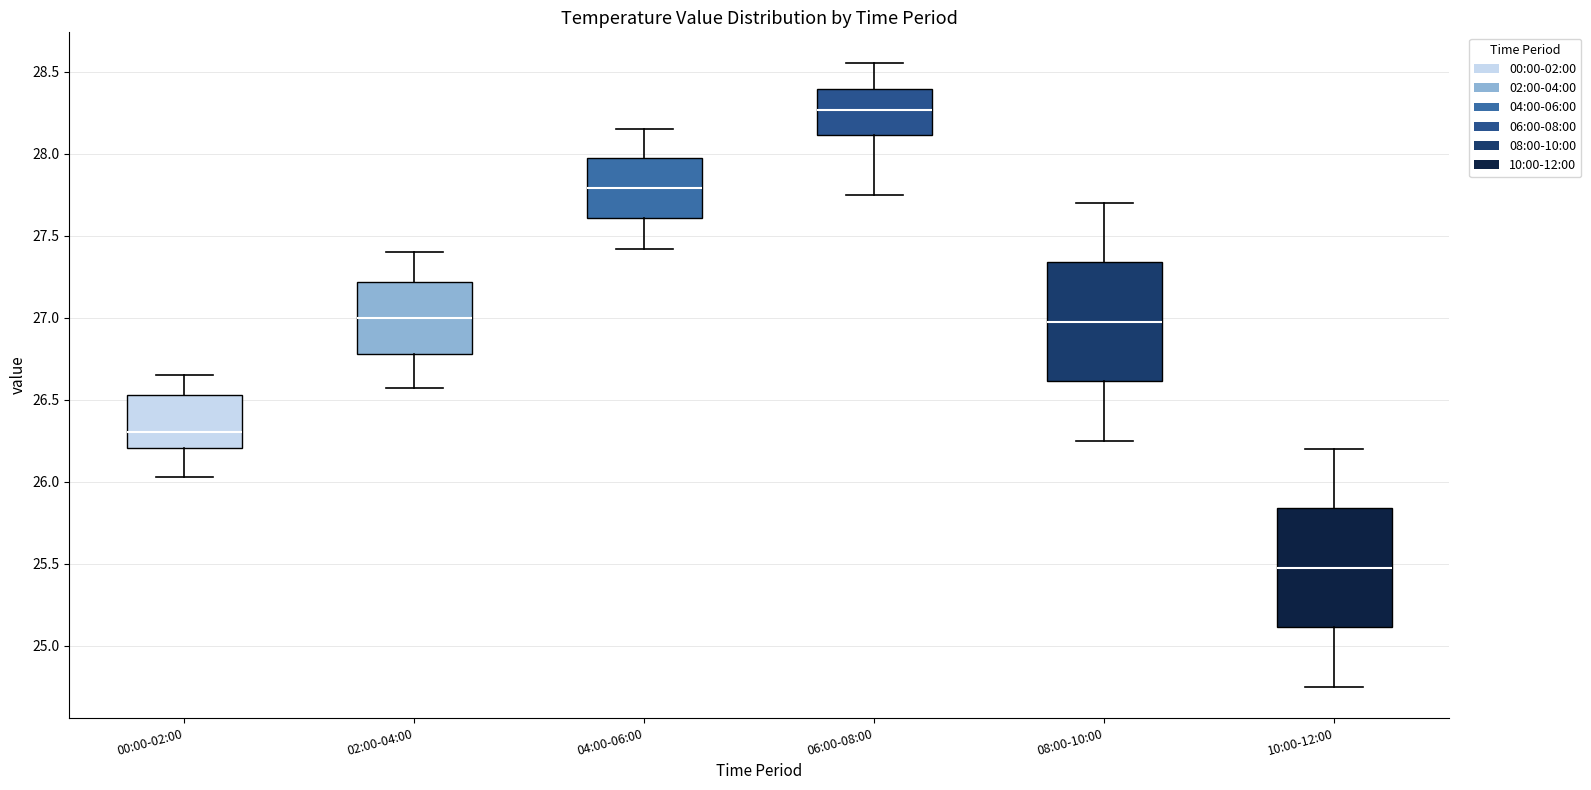

Which box's median line is the lowest?

10:00-12:00